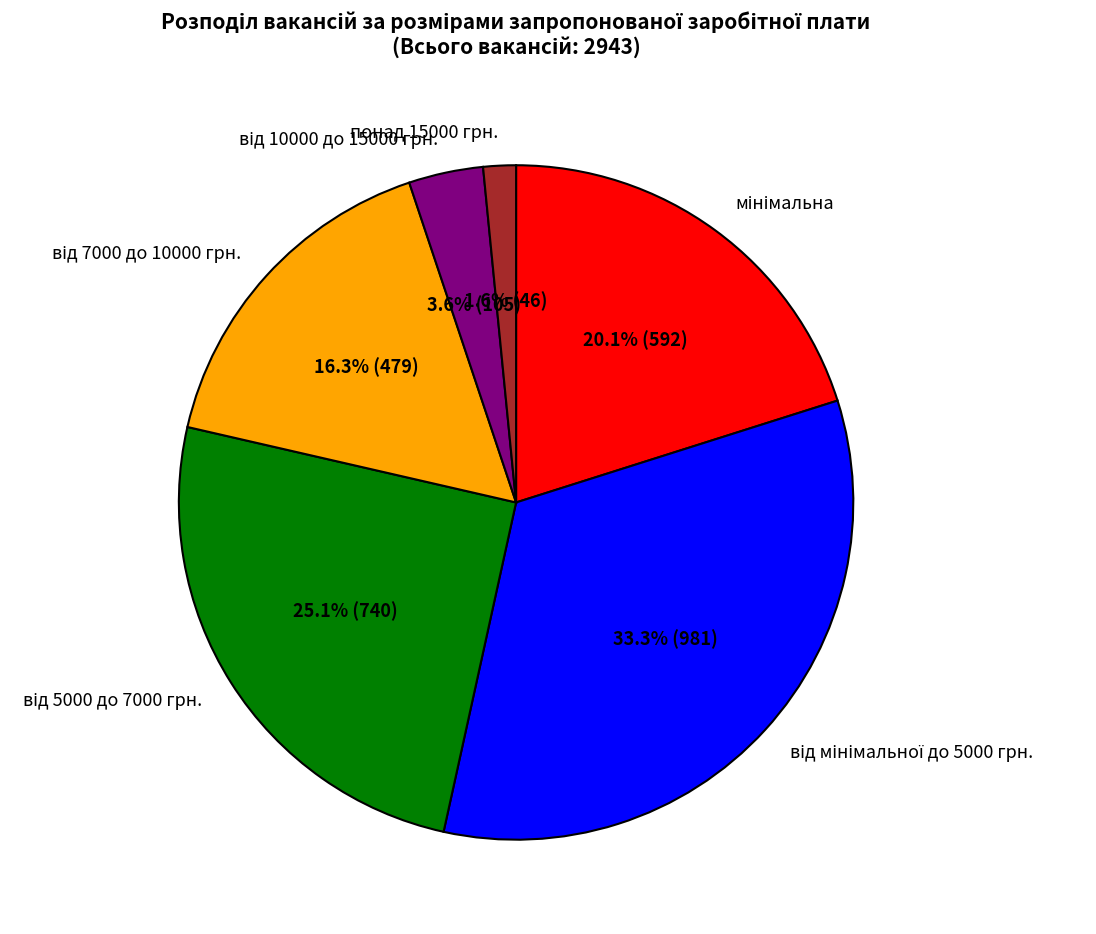

Which category has the smallest portion of the pie?

понад 15000 грн.